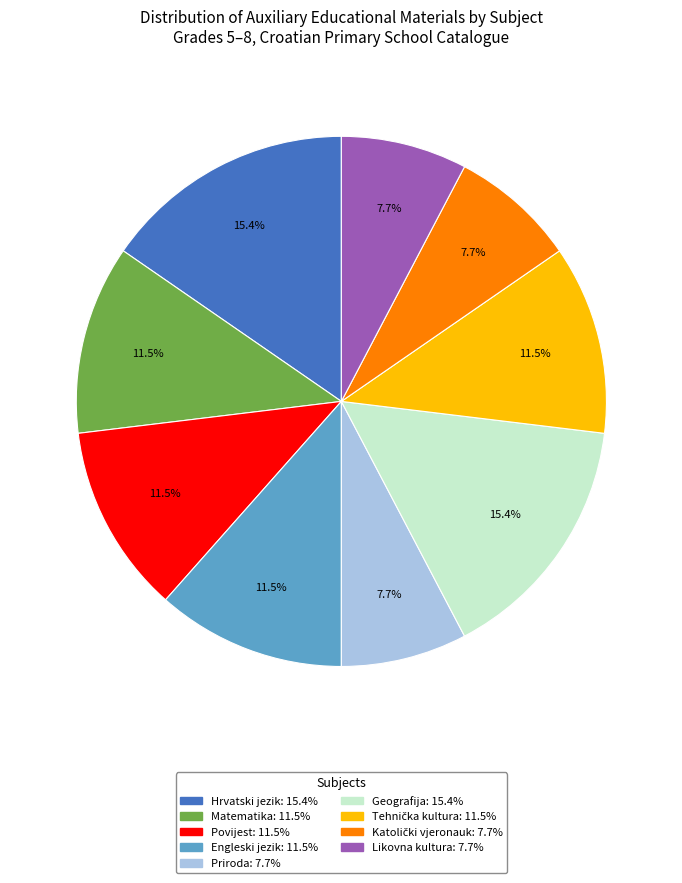

What percentage is NOT represented by Matematika?

88.5%